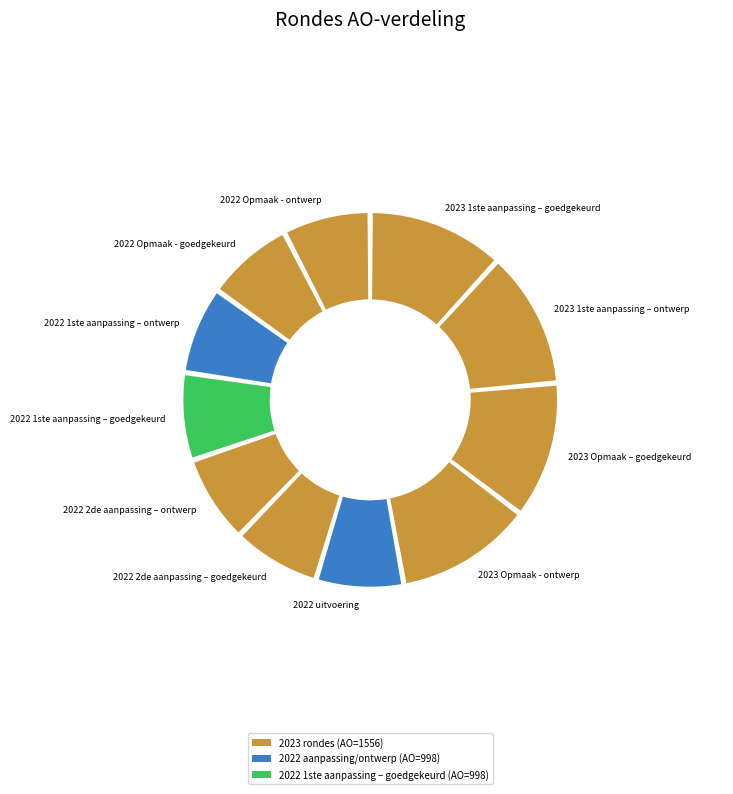

Is the sum of 2022 Opmaak - goedgekeurd and 2023 Opmaak - ontwerp greater than half?

No